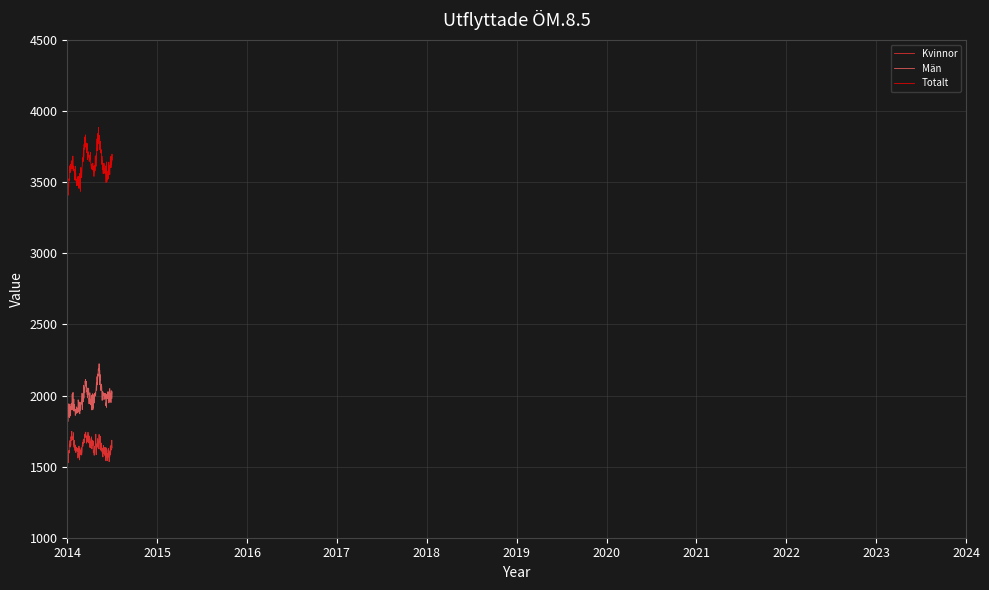

Which series has the widest spread of values?

Totalt